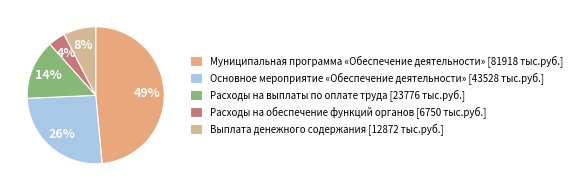

Count the number of slices in the pie.

5